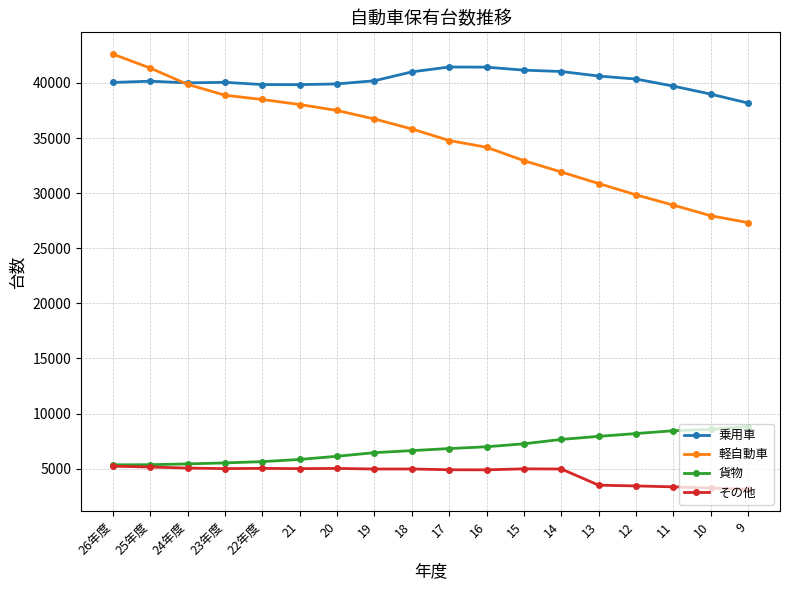

What is the spread (max minus min) of values at 16?

36536